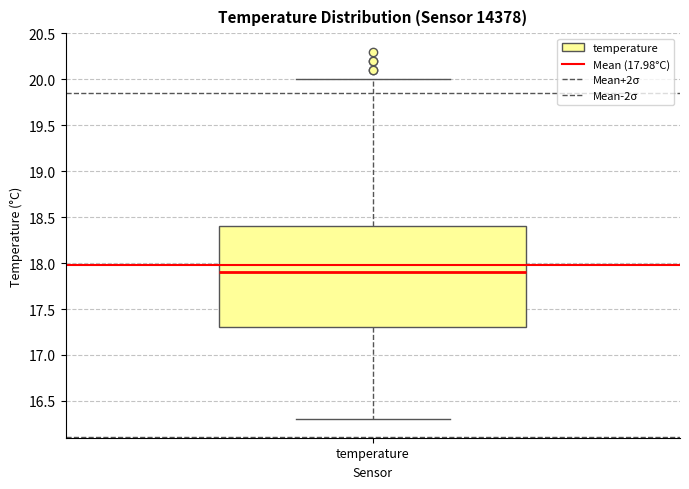

Transcribe this box plot: give where the median line is, the range the box spans, and where the two whiskers end, as read against the y-axis. The values are not printed on the chart, so give them approximately, as read against the axis.

median 17.9, box 17.3 to 18.4, whiskers 16.3 to 20.0